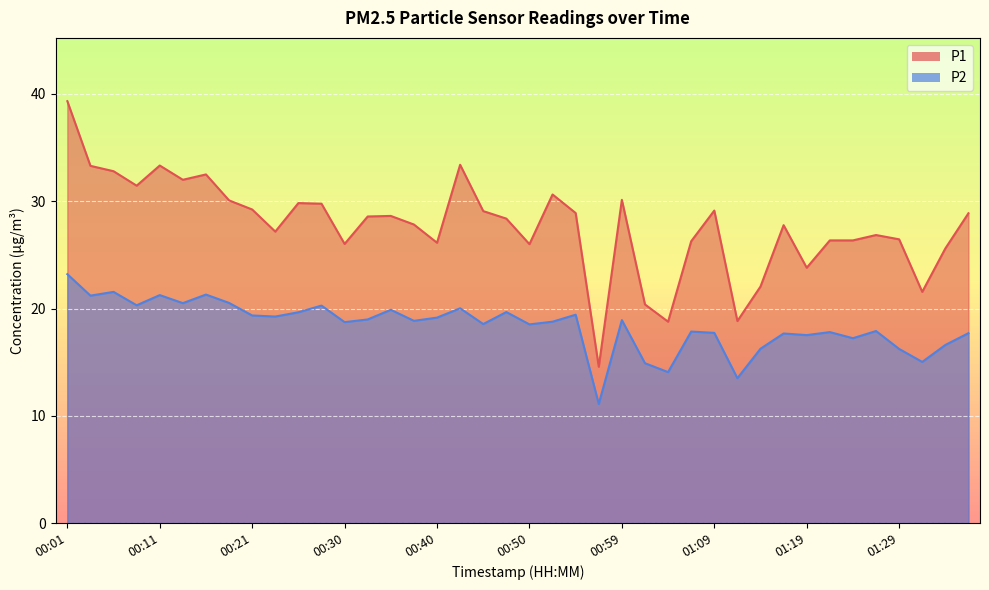

True or false: P2 has a value of 4.0 at 00:40.

False